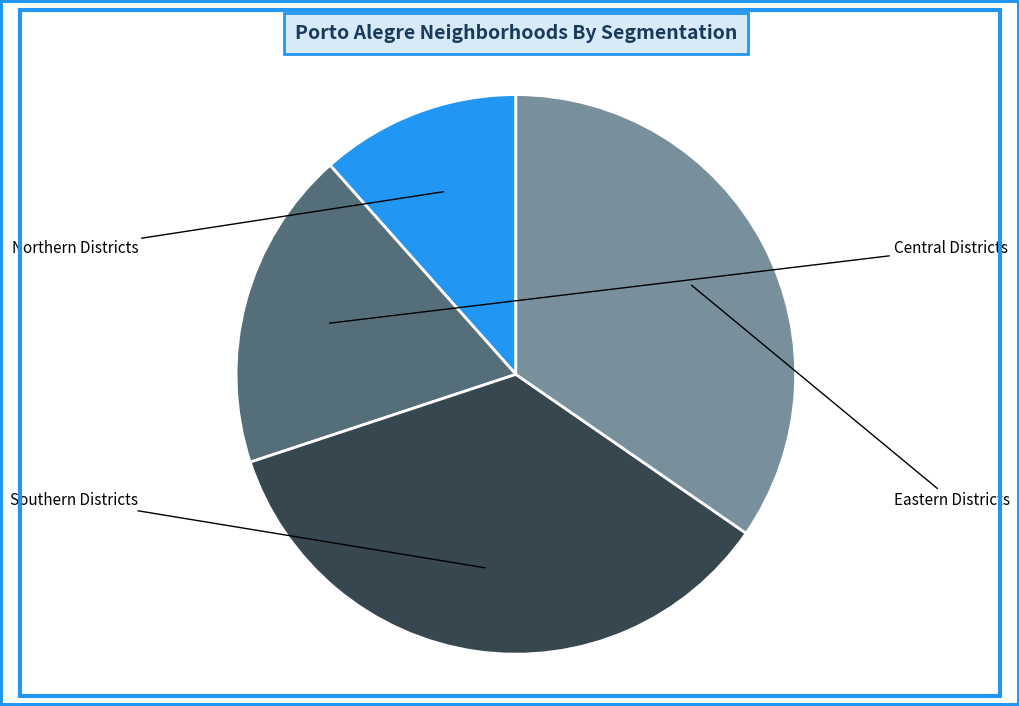

Is there a majority slice in this chart?

No